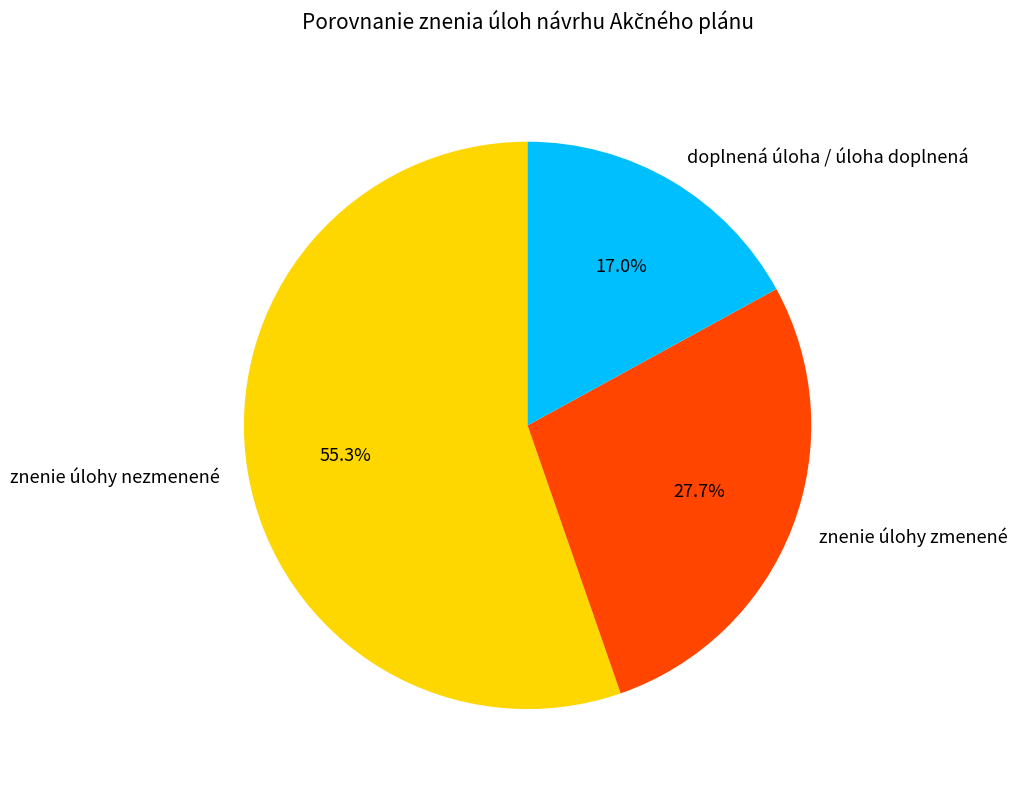

How many segments does this pie chart have?

3